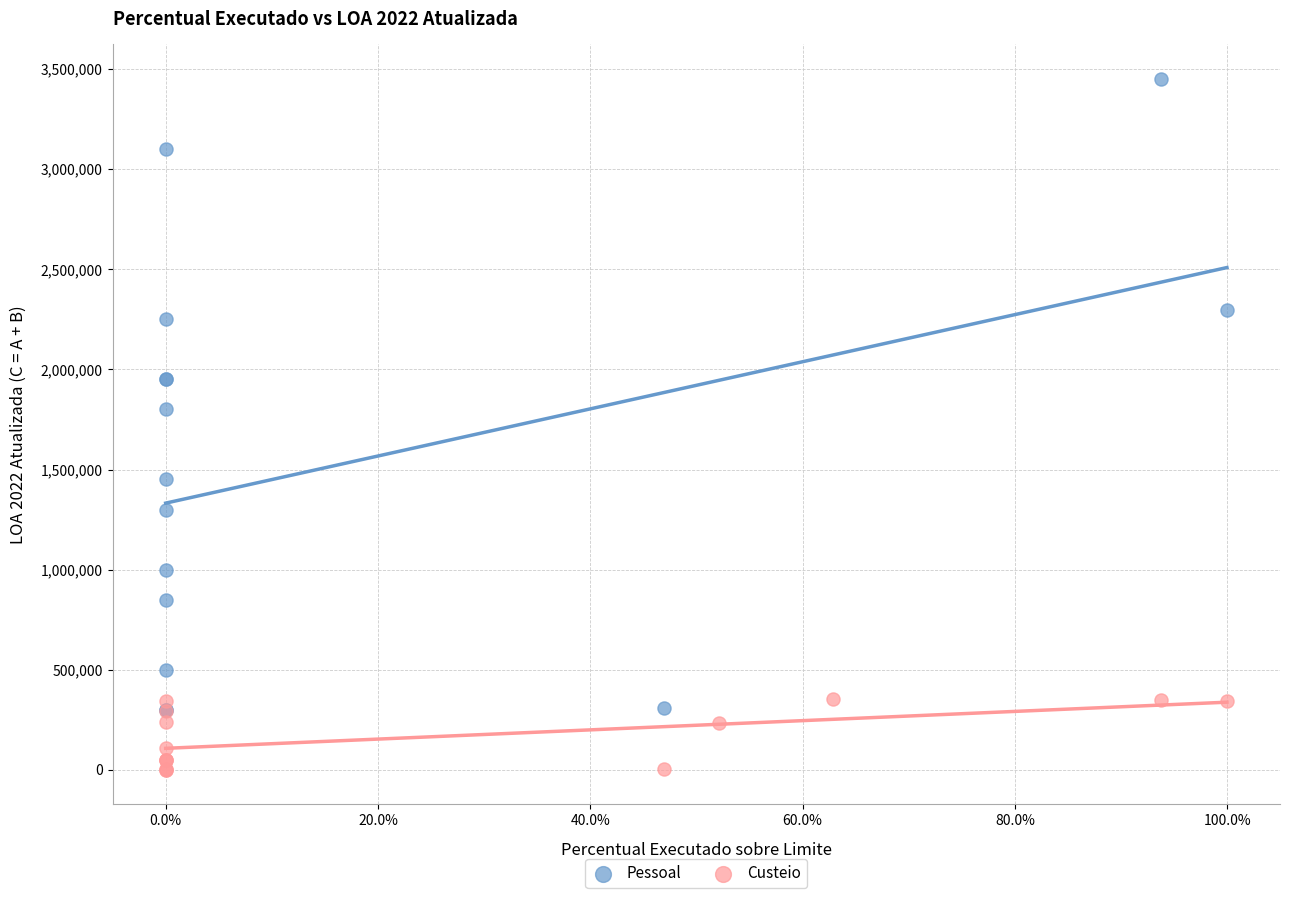

Which series reaches the minimum Y coordinate?

Custeio